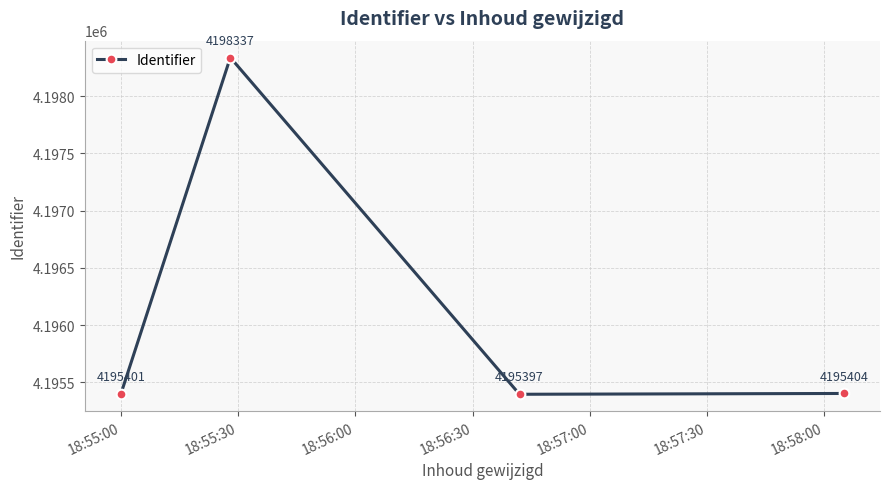

What is the value of the 4th point from the left?

4195404